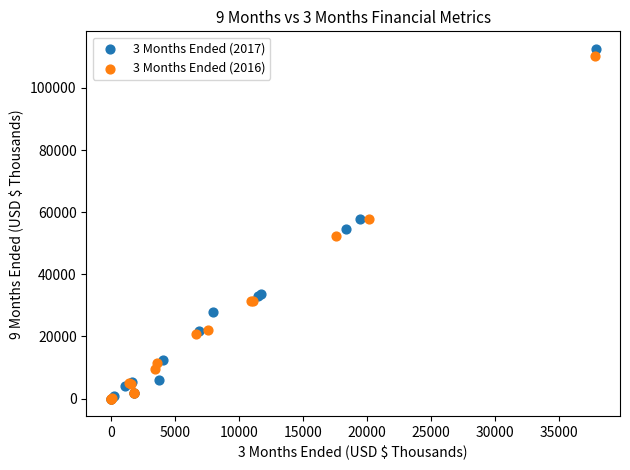

What are all the series names shown in the legend?

3 Months Ended (2017), 3 Months Ended (2016)